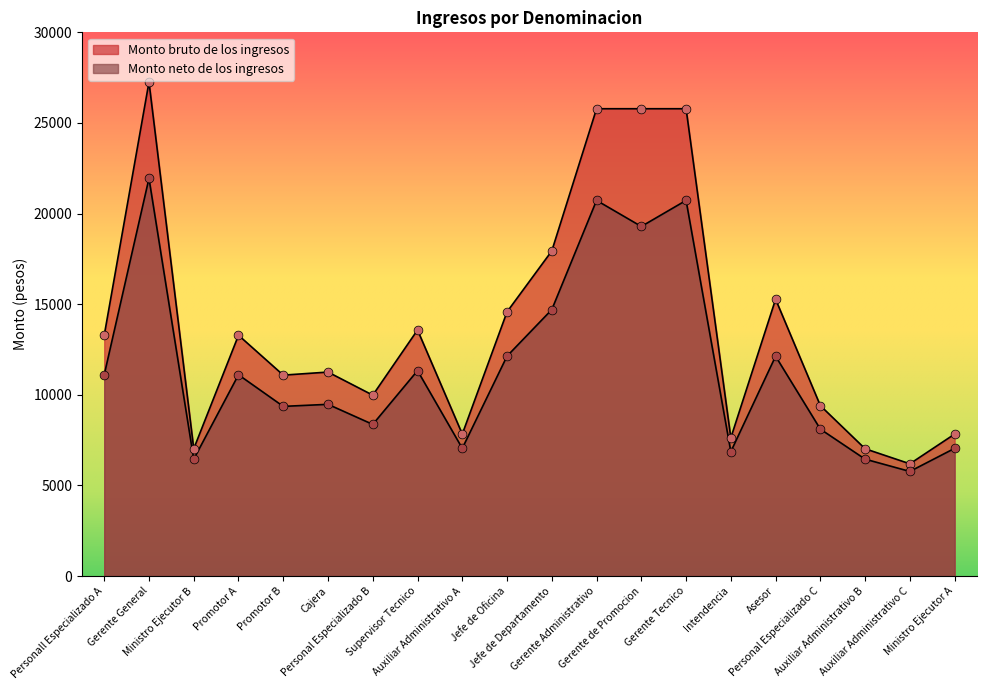

Which series reaches the maximum Y coordinate?

Monto bruto de los ingresos